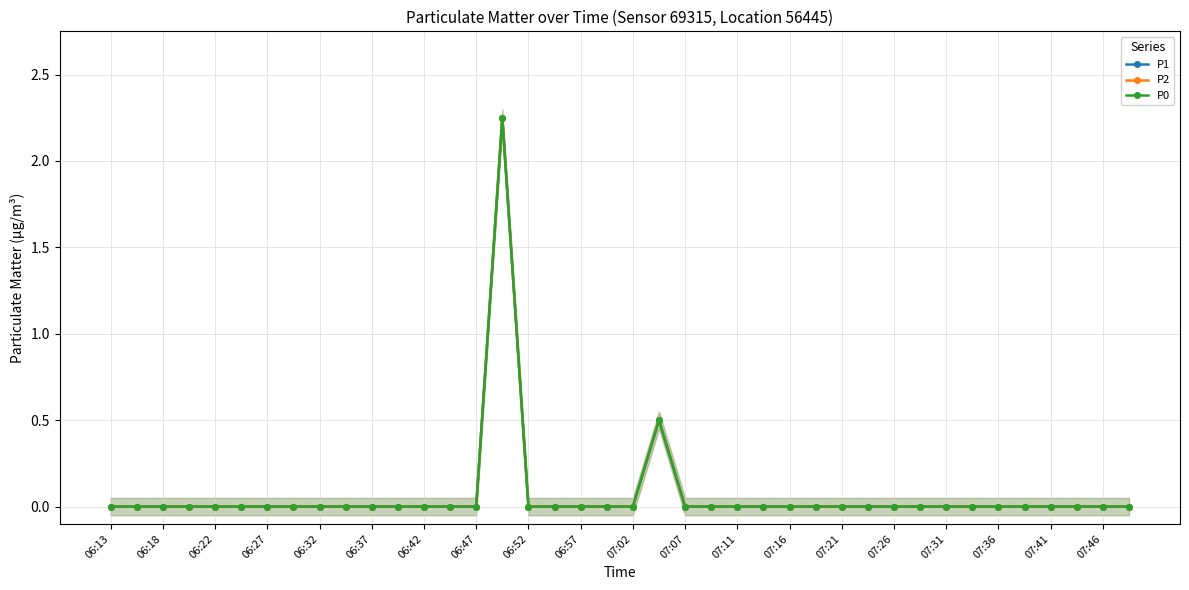

True or false: P1 has more than 2 interior local peaks.

False